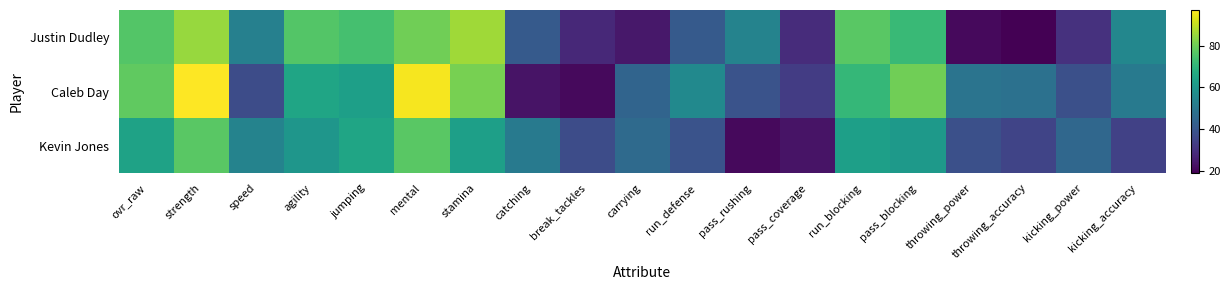

List the series in order of their overall mean, lowest first.

Kevin Jones, Justin Dudley, Caleb Day